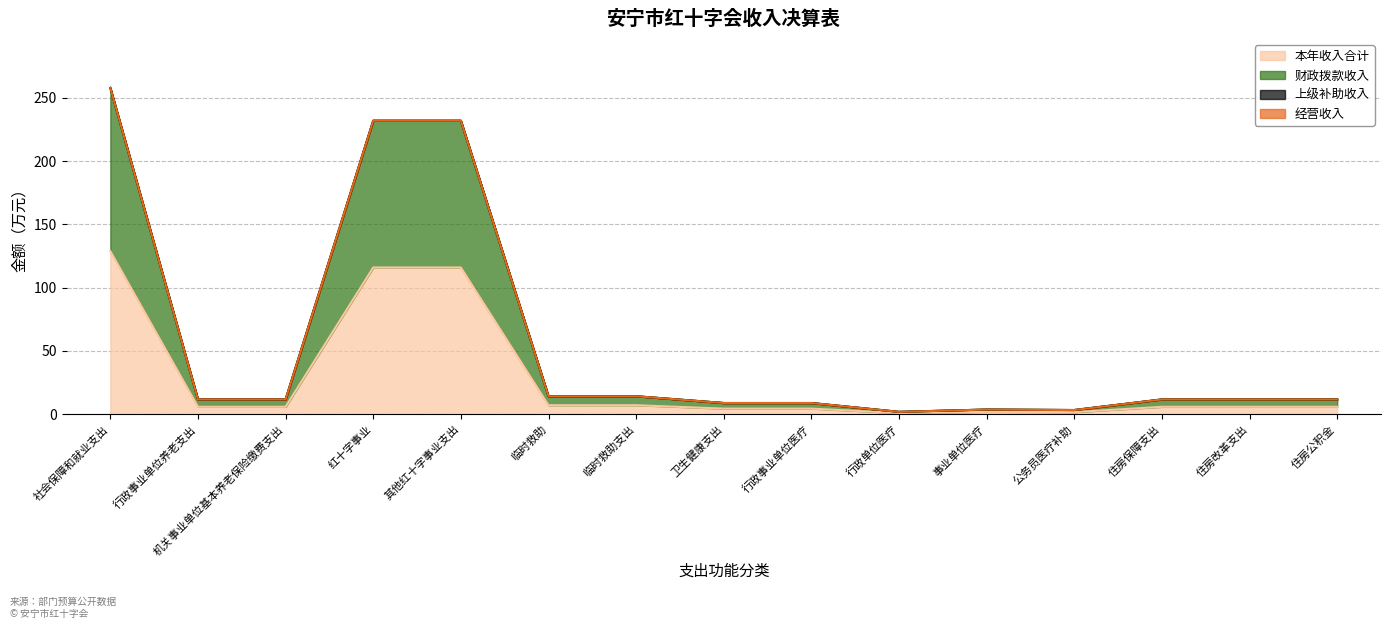

What is the difference between the maximum and second lowest values in the 本年收入合计 series?

127.2